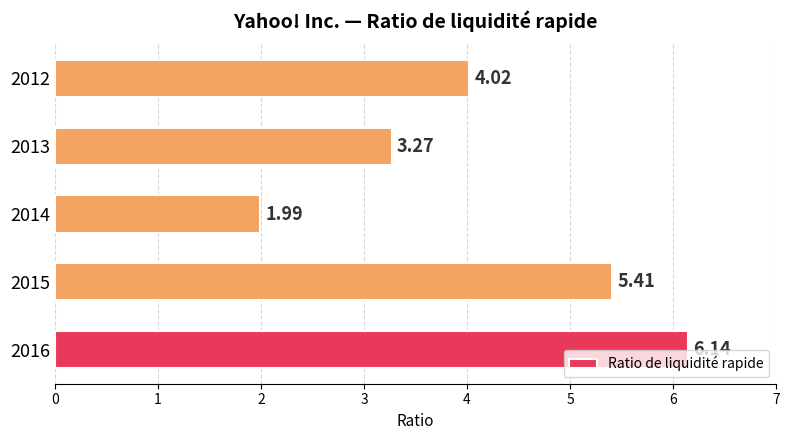

What is the difference between the second highest and second lowest values?

2.1